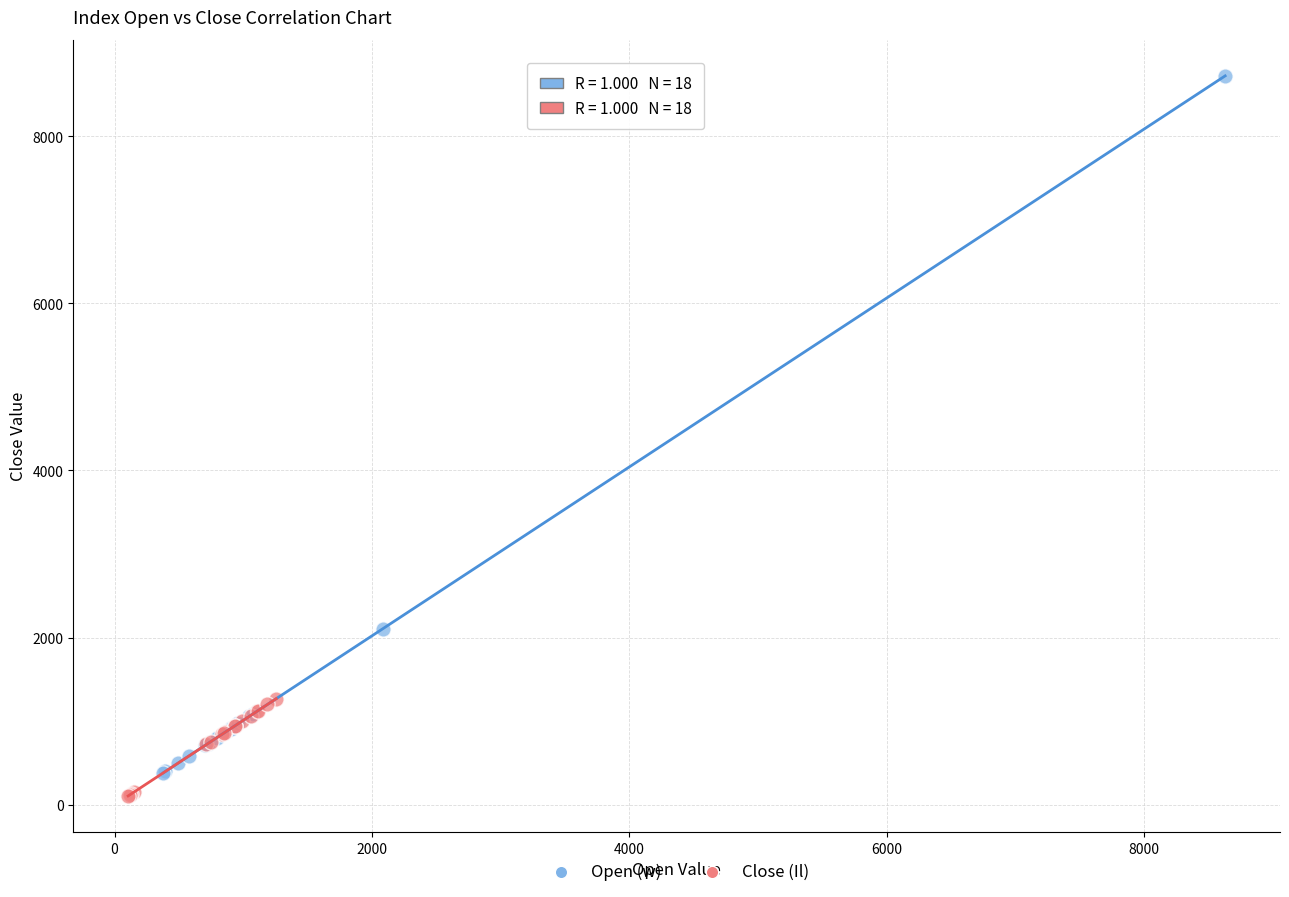

Which series reaches the minimum Y coordinate?

Close (Il)